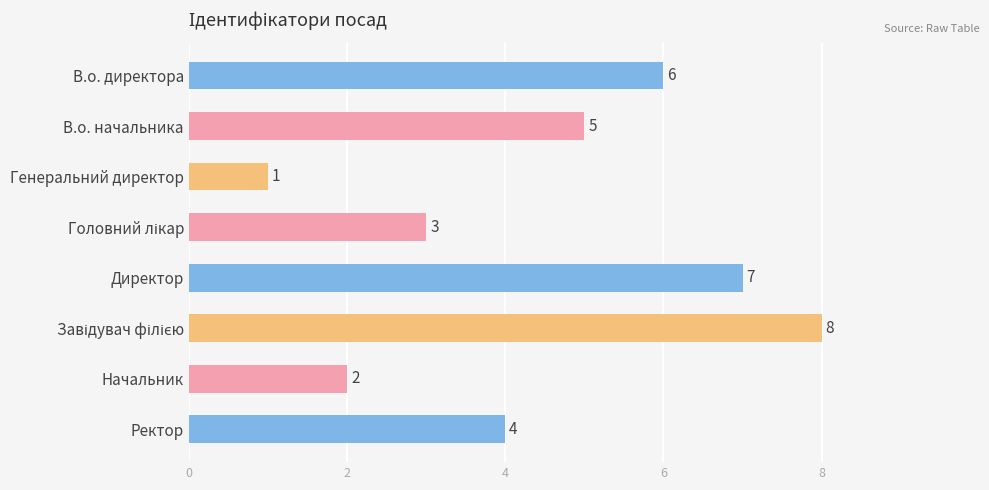

Which has a higher value, В.о. директора or Начальник?

В.о. директора